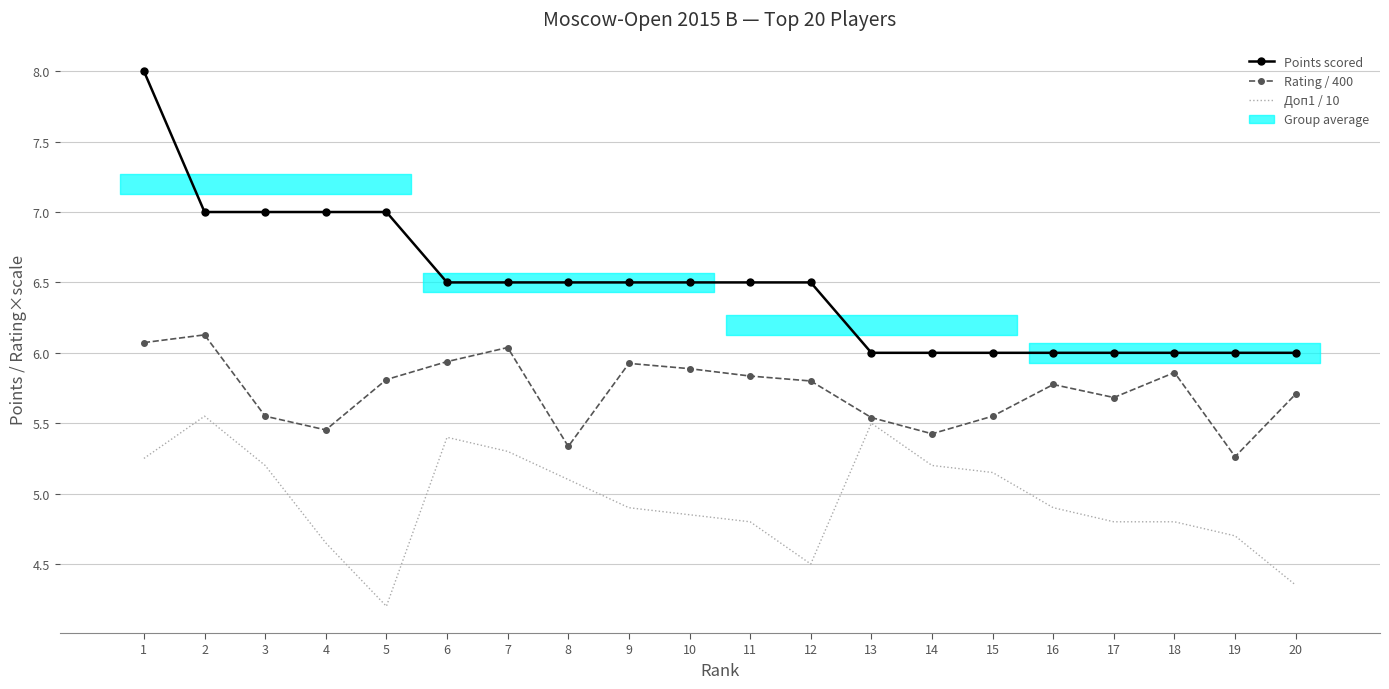

Rank the series at 11 from highest to lowest value.

Points scored, Rating / 400, Доп1 / 10